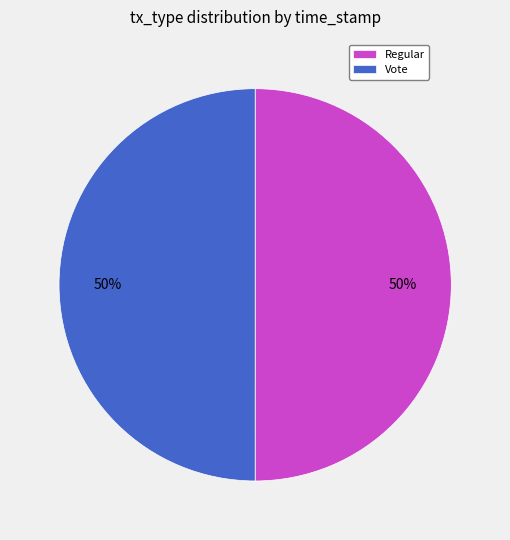

How many slices are in this pie chart?

2